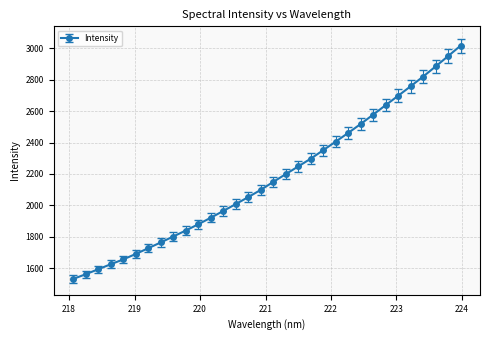

What is the value of the 22nd point from the left?

2405.8